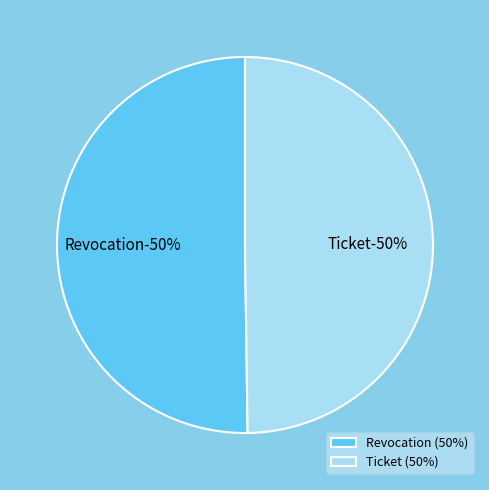

To the nearest percent, what percentage of the pie is Ticket?

50%